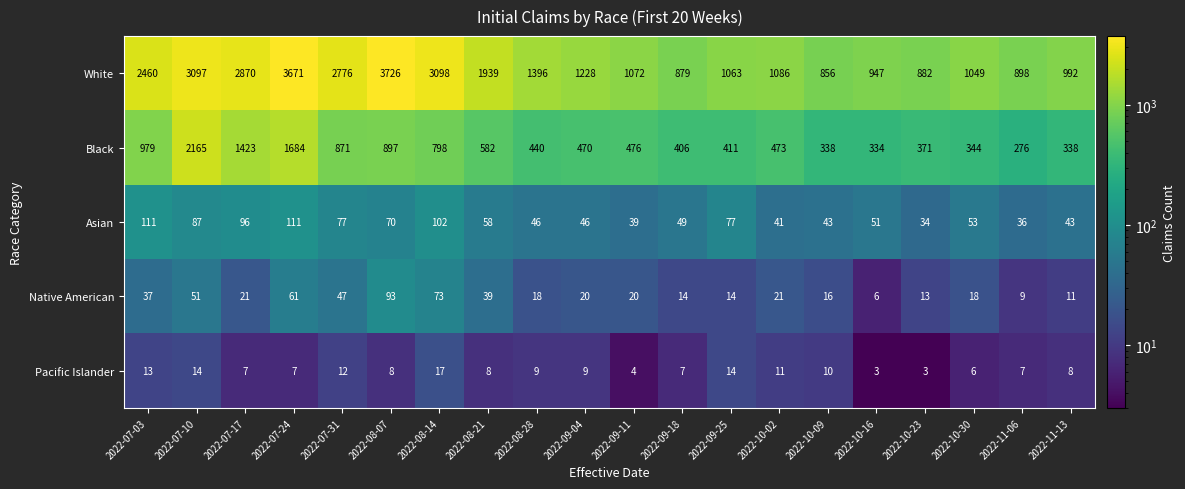

Count the number of categories in the chart.

20